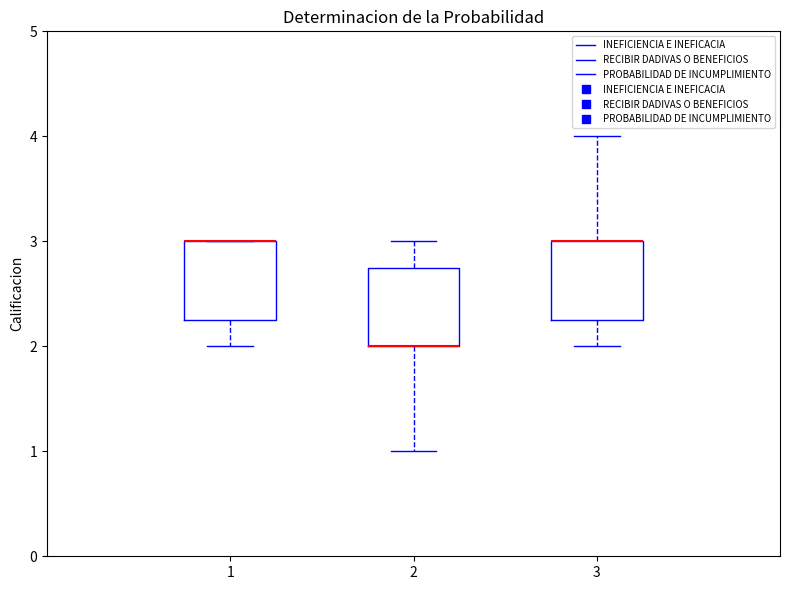

Reading left to right, read every box against the y-axis: the position of its median line, the range the box covers, and the ends of its whiskers. The values are not printed on the chart, so give them approximately, as read against the axis.

1: median 3.0 (drawn on the box's upper edge), box 2.3 to 3.0, whiskers 2.0 to 3.0
2: median 2.0 (drawn on the box's lower edge), box 2.0 to 2.8, whiskers 1.0 to 3.0
3: median 3.0 (drawn on the box's upper edge), box 2.3 to 3.0, whiskers 2.0 to 4.0